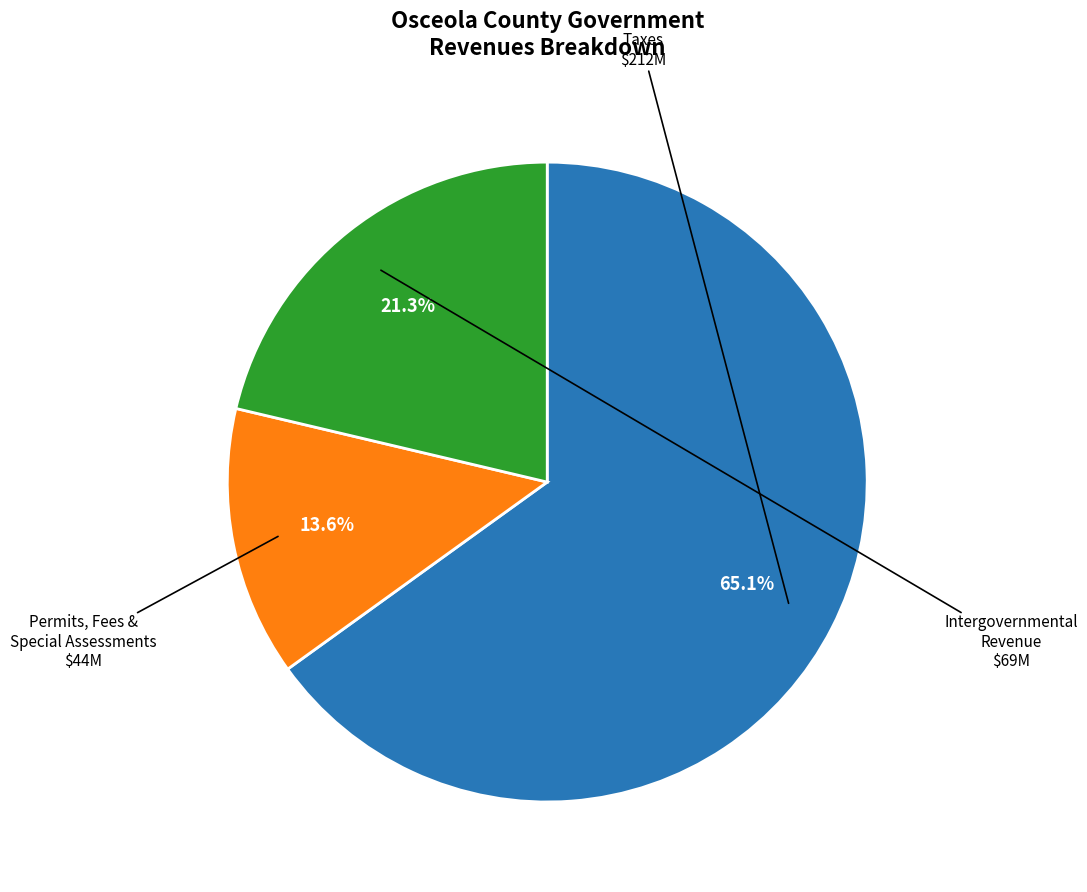

To the nearest percent, what is the average slice percentage?

33%